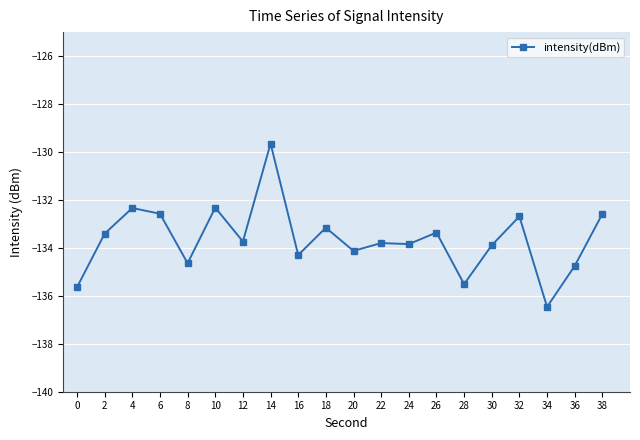

What is the approximate value at 24?

-133.8